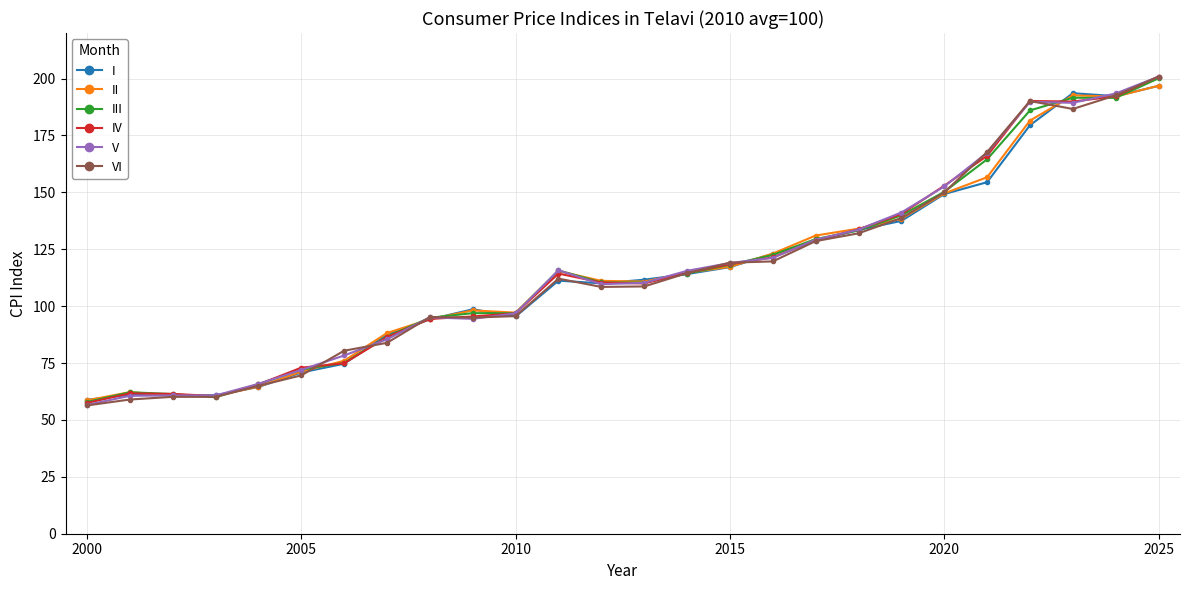

Which series has the widest spread of values?

VI